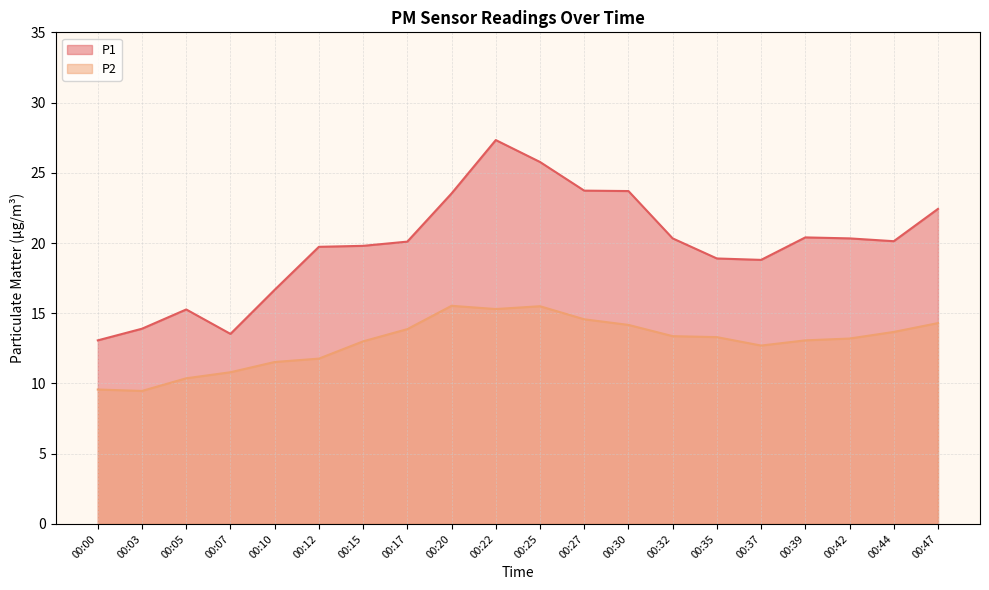

Which series has the largest range (max minus min)?

P1